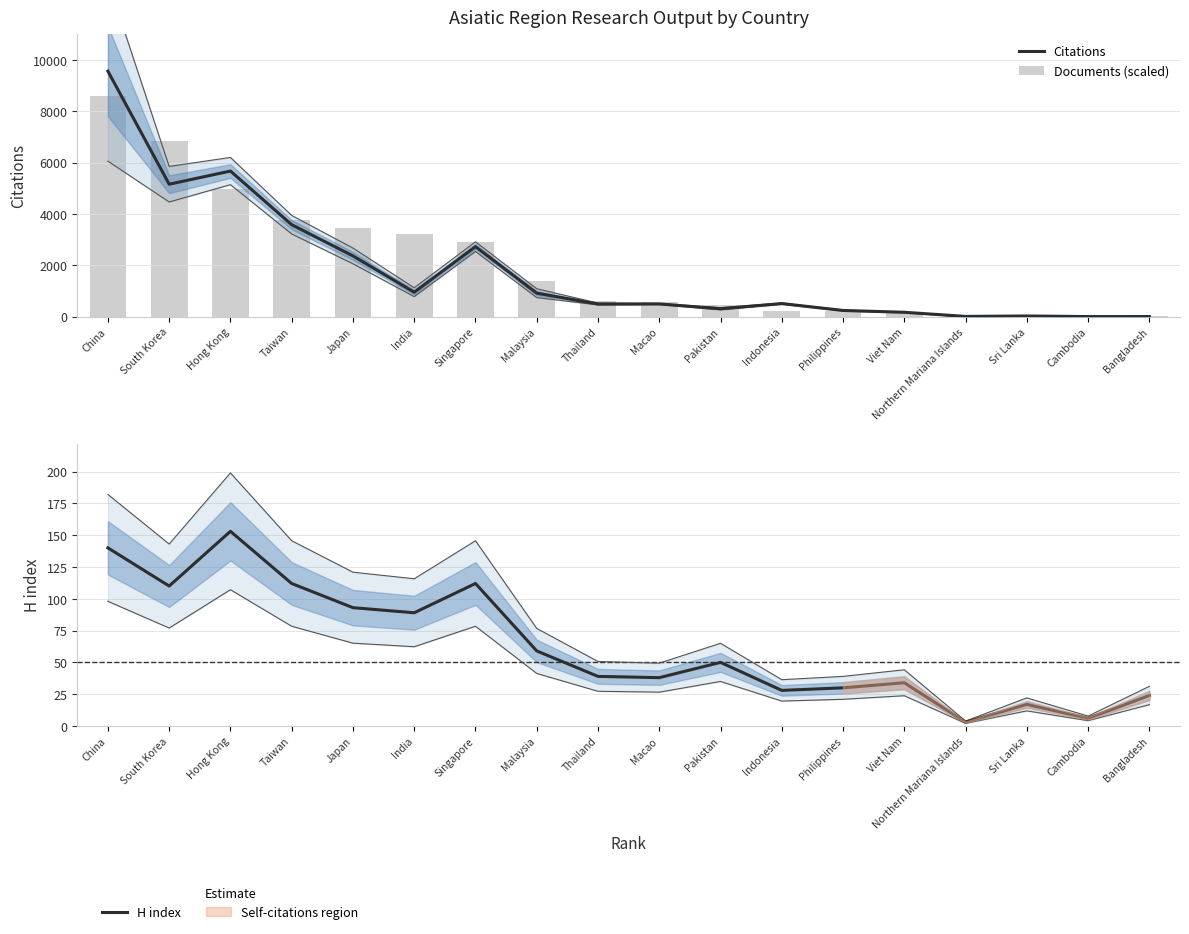

What is the value of the Citations bar at the 17th from the left?

4.0